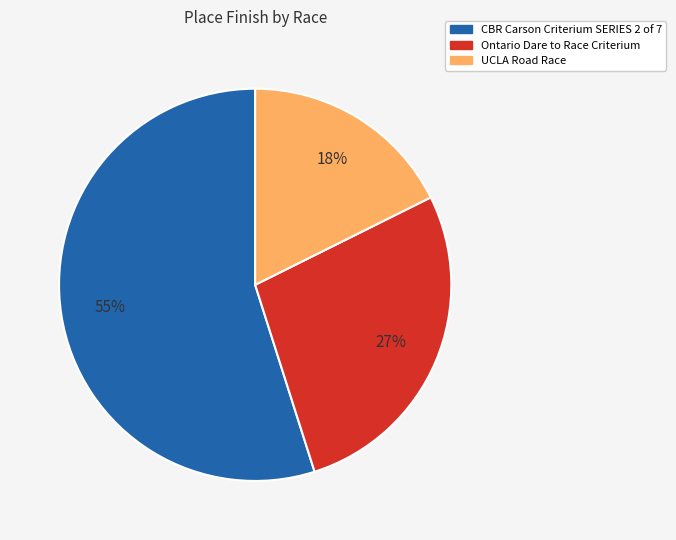

To the nearest percent, what portion does Ontario Dare to Race Criterium represent?

27%